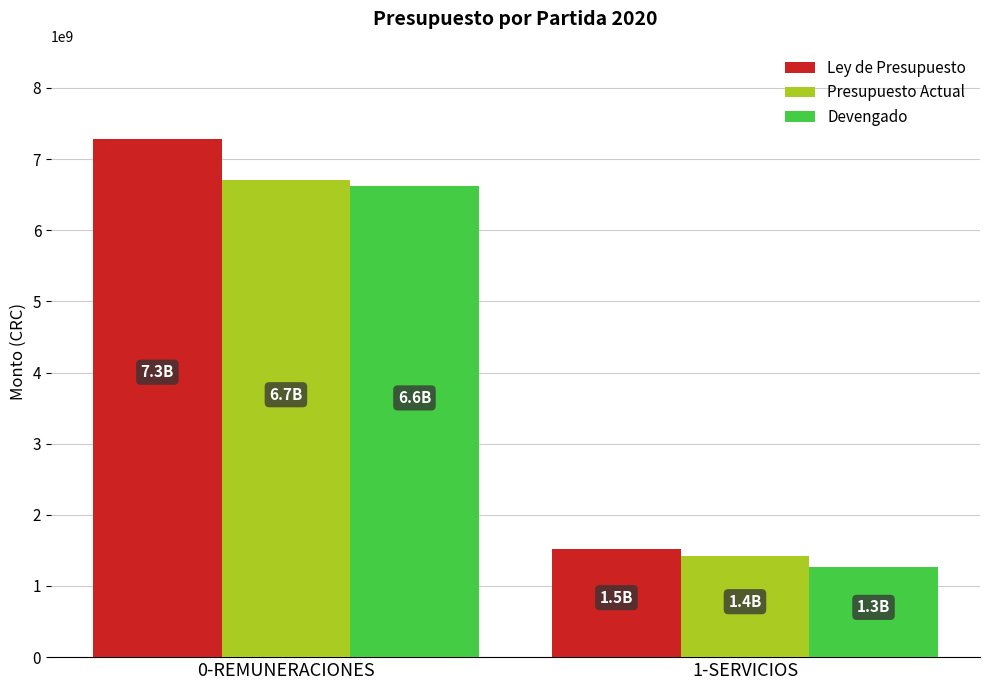

What value does the Ley de Presupuesto series have at 0-REMUNERACIONES?

7281497145.0